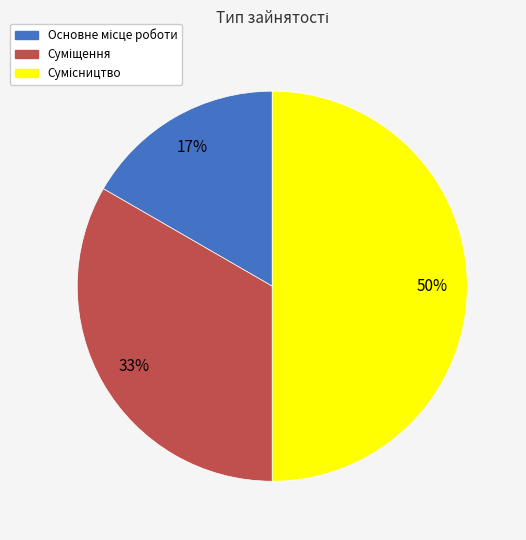

To the nearest percent, what is the average slice percentage?

33%